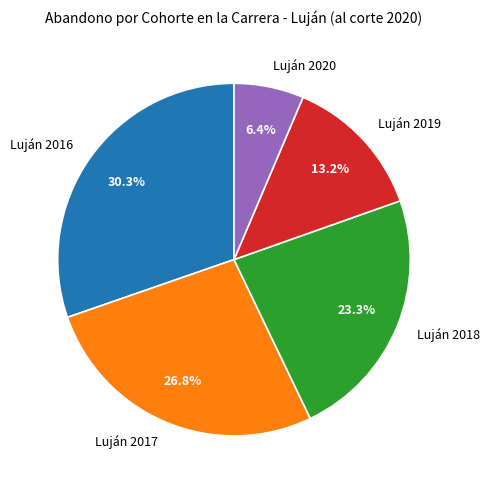

Count the number of slices in the pie.

5